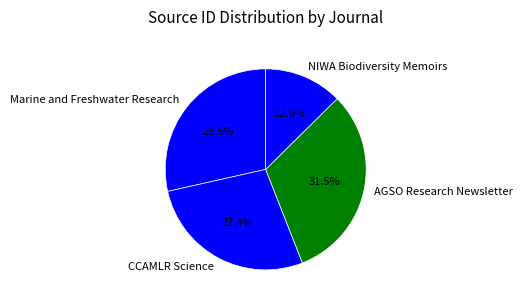

Count the number of slices in the pie.

4